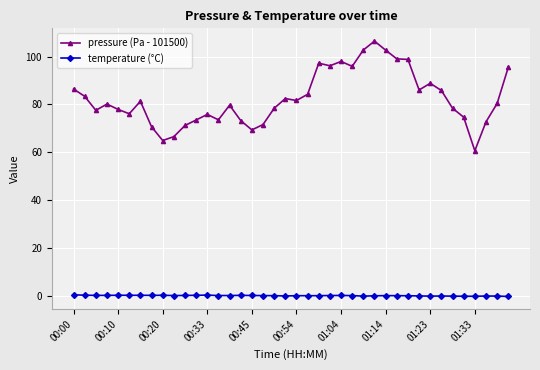

True or false: temperature (°C) and pressure (Pa - 101500) intersect in this chart.

False